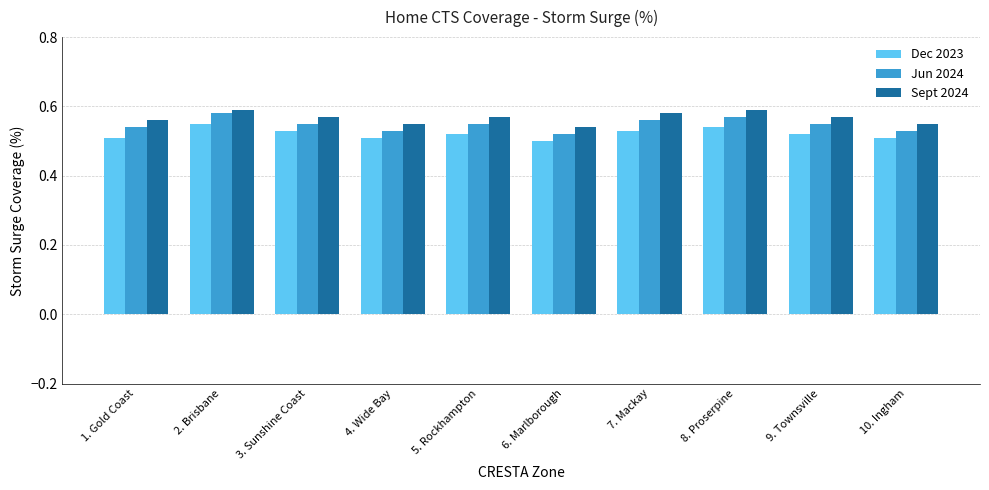

Which series has the largest range (max minus min)?

Jun 2024